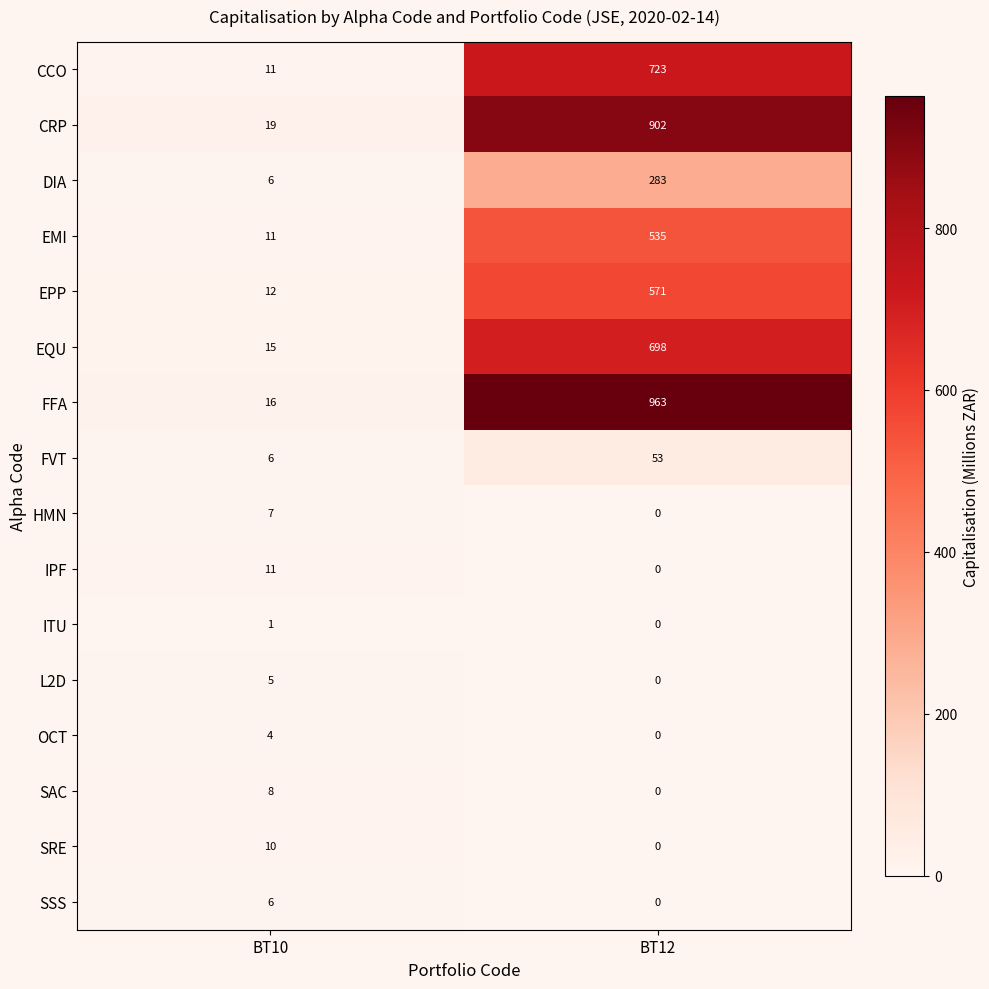

Is it true that CRP equals 507 at BT12?

False